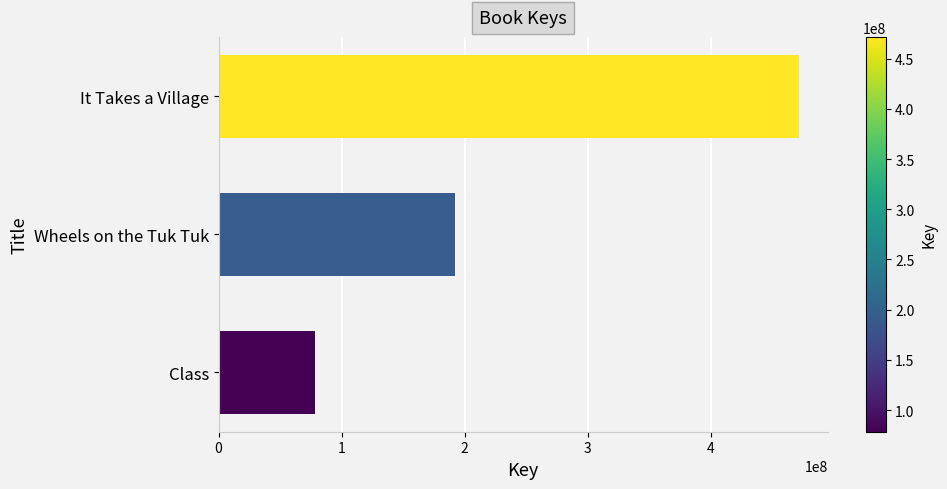

Reading bottom to top, transcribe all the data shown in this chart.

78506281	192308658	471563533